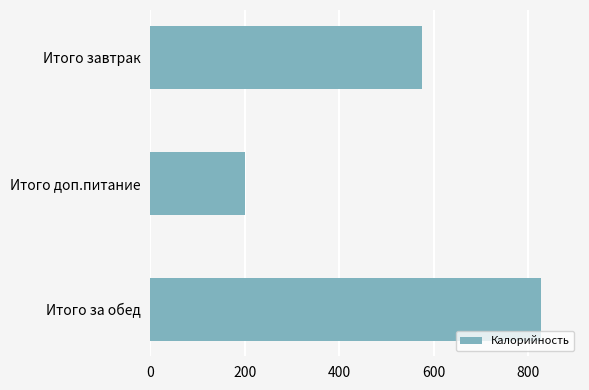

How many distinct data groups are displayed?

1